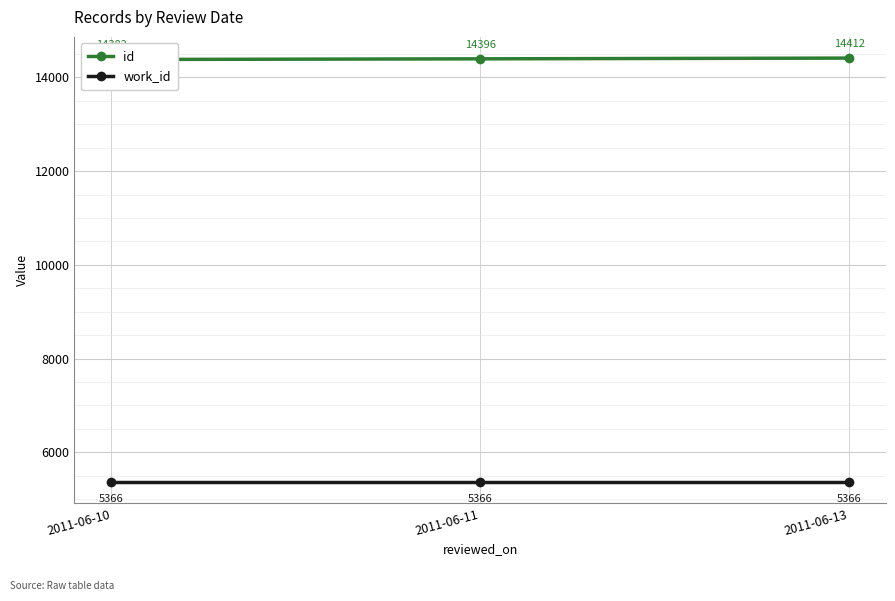

Is it true that work_id equals 9387 at 2011-06-11?

False